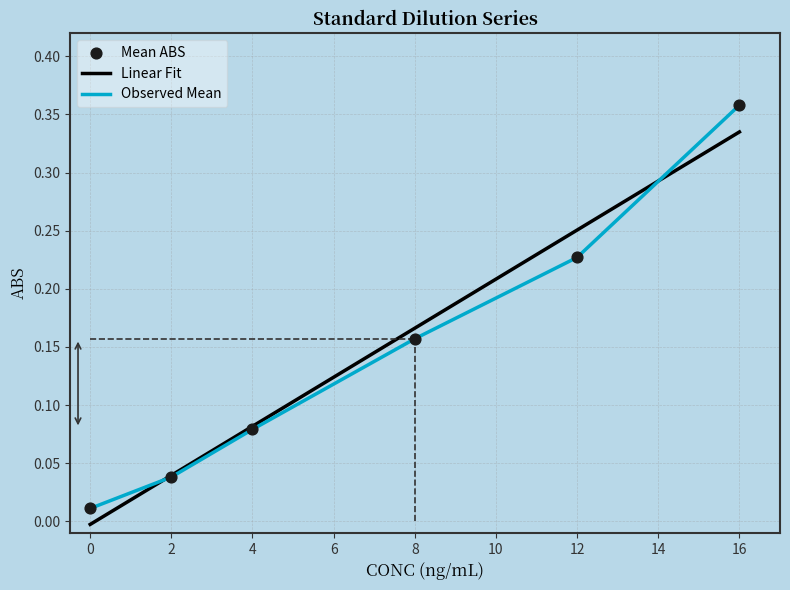

What is the change in value from 2 to 16?

+0.3